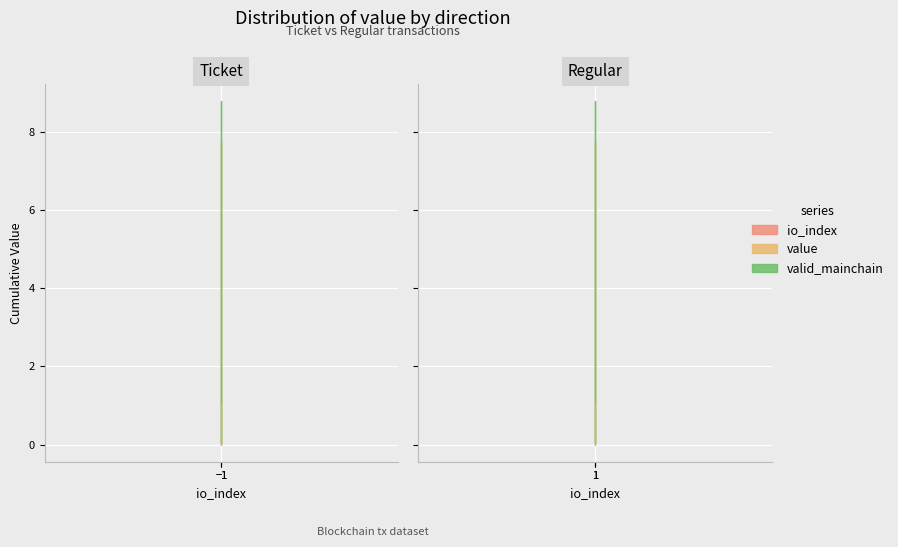

How many values in the value series exceed 6?

2